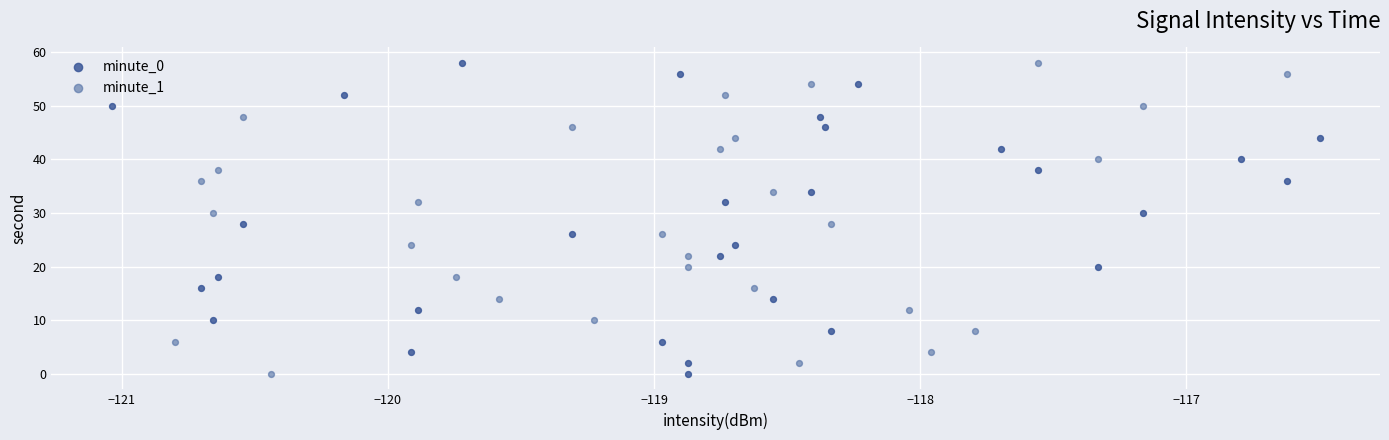

What are all the series names shown in the legend?

minute_0, minute_1